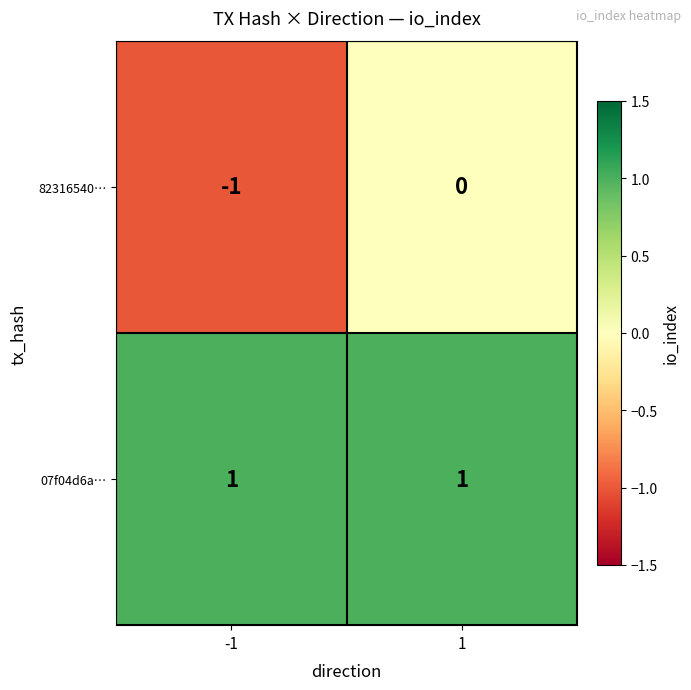

At which category is the sum across all series the highest?

1